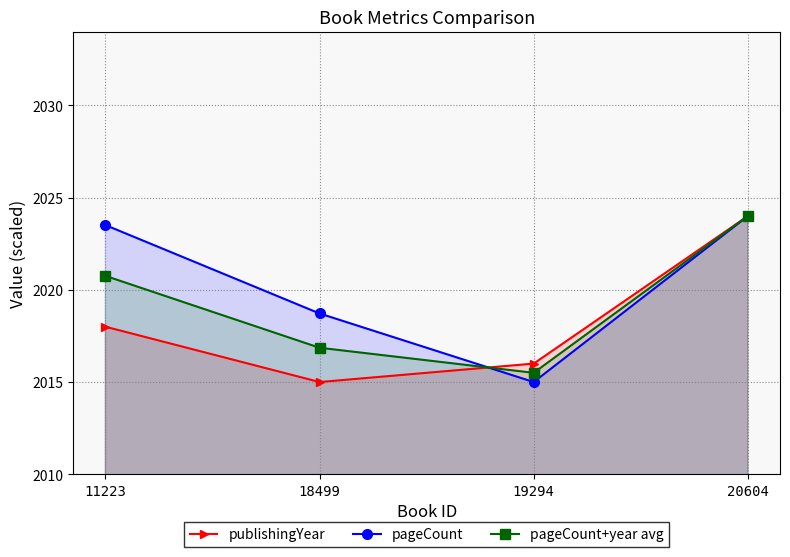

What is the difference between the second highest and minimum values in the pageCount (scaled) series?

8.5